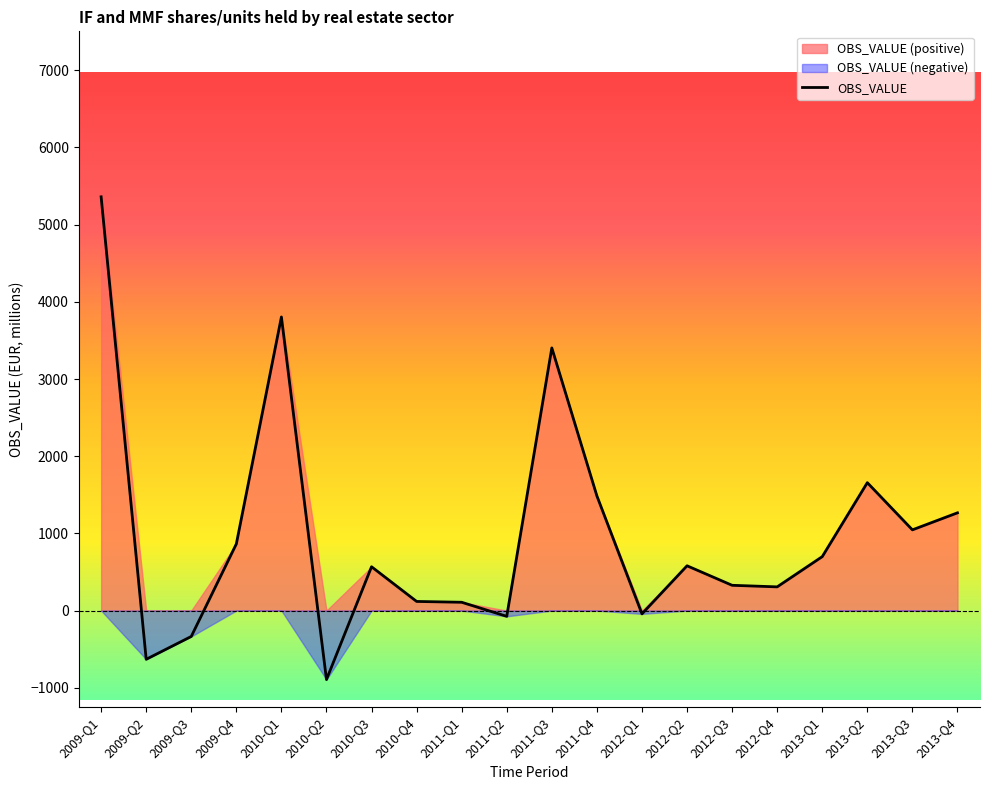

Reading left to right, transcribe all the data shown in this chart.

2009-Q1=5360.0	2009-Q2=-631.3	2009-Q3=-335.3	2009-Q4=863.1	2010-Q1=3803.6	2010-Q2=-893.6	2010-Q3=567.7	2010-Q4=118.4	2011-Q1=107.6	2011-Q2=-74.8	2011-Q3=3402.7	2011-Q4=1485.4	2012-Q1=-42.8	2012-Q2=580.2	2012-Q3=327.5	2012-Q4=307.1	2013-Q1=698.8	2013-Q2=1657.0	2013-Q3=1045.8	2013-Q4=1266.3